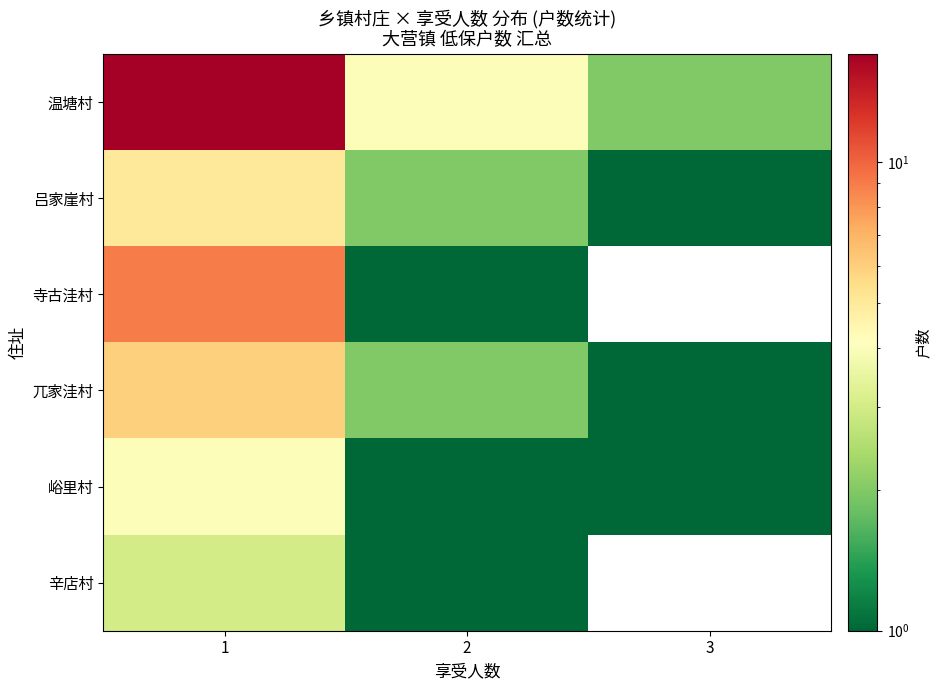

How many data points in 吕家崖村 are above 2?

1